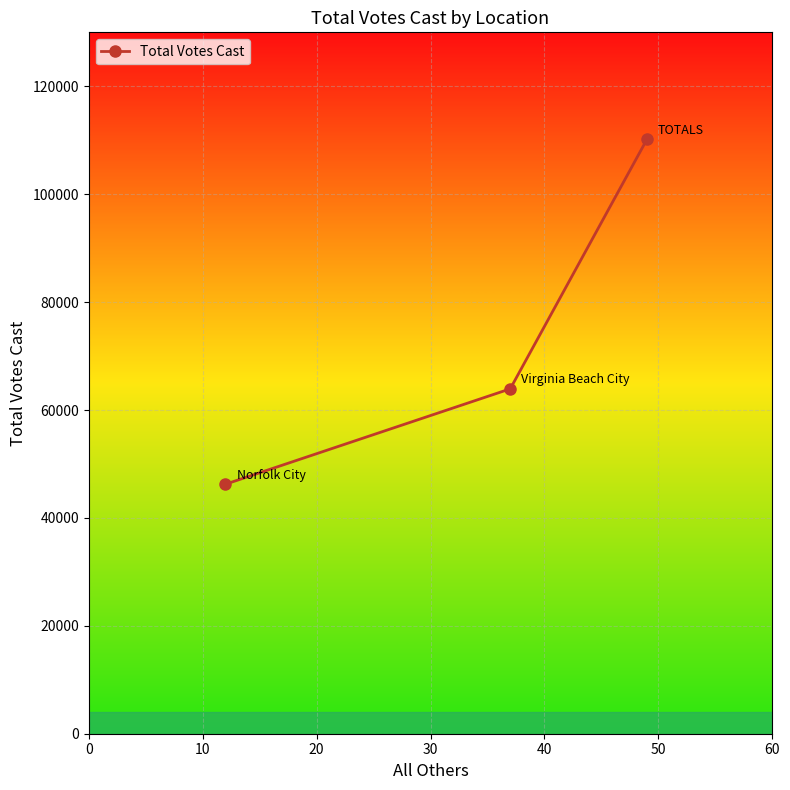

What is the value of the 3rd point from the left?

110169